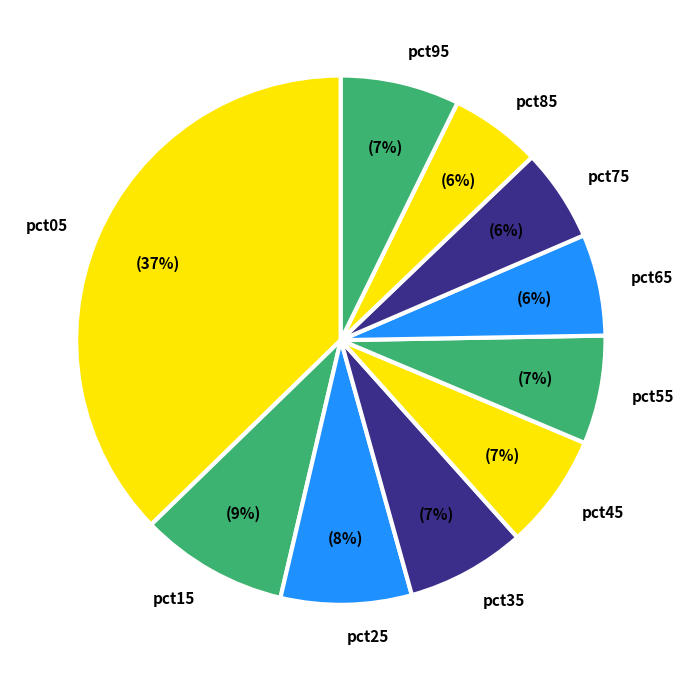

Is it true that pct45 is 1% of the pie?

False